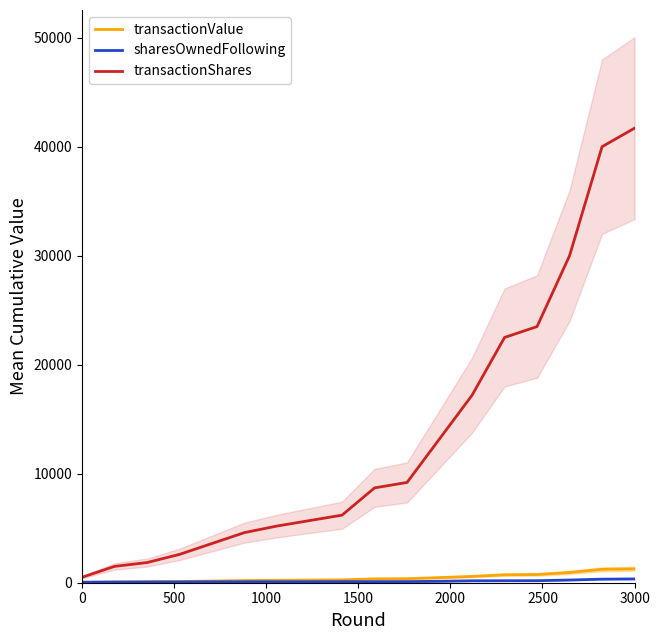

The transactionValue series shows 1270.9 at 3000. True or false?

True